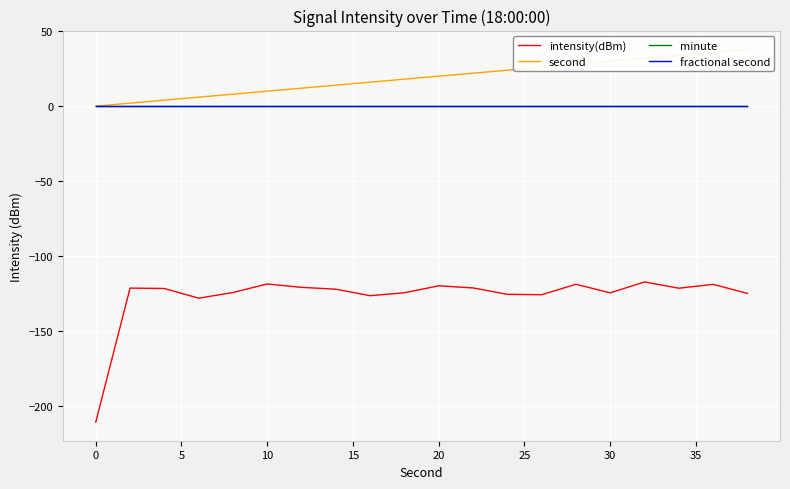

Is it true that second equals 9.8 at 10?

False